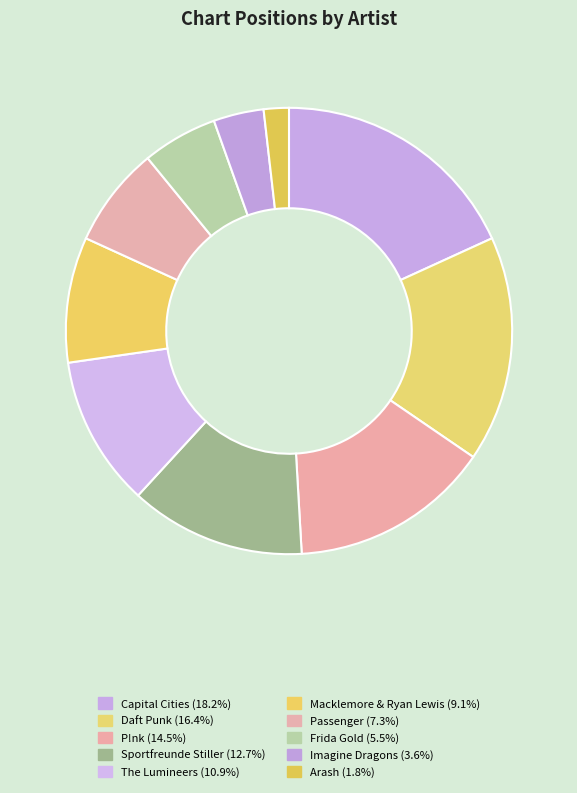

Count the number of slices in the pie.

10